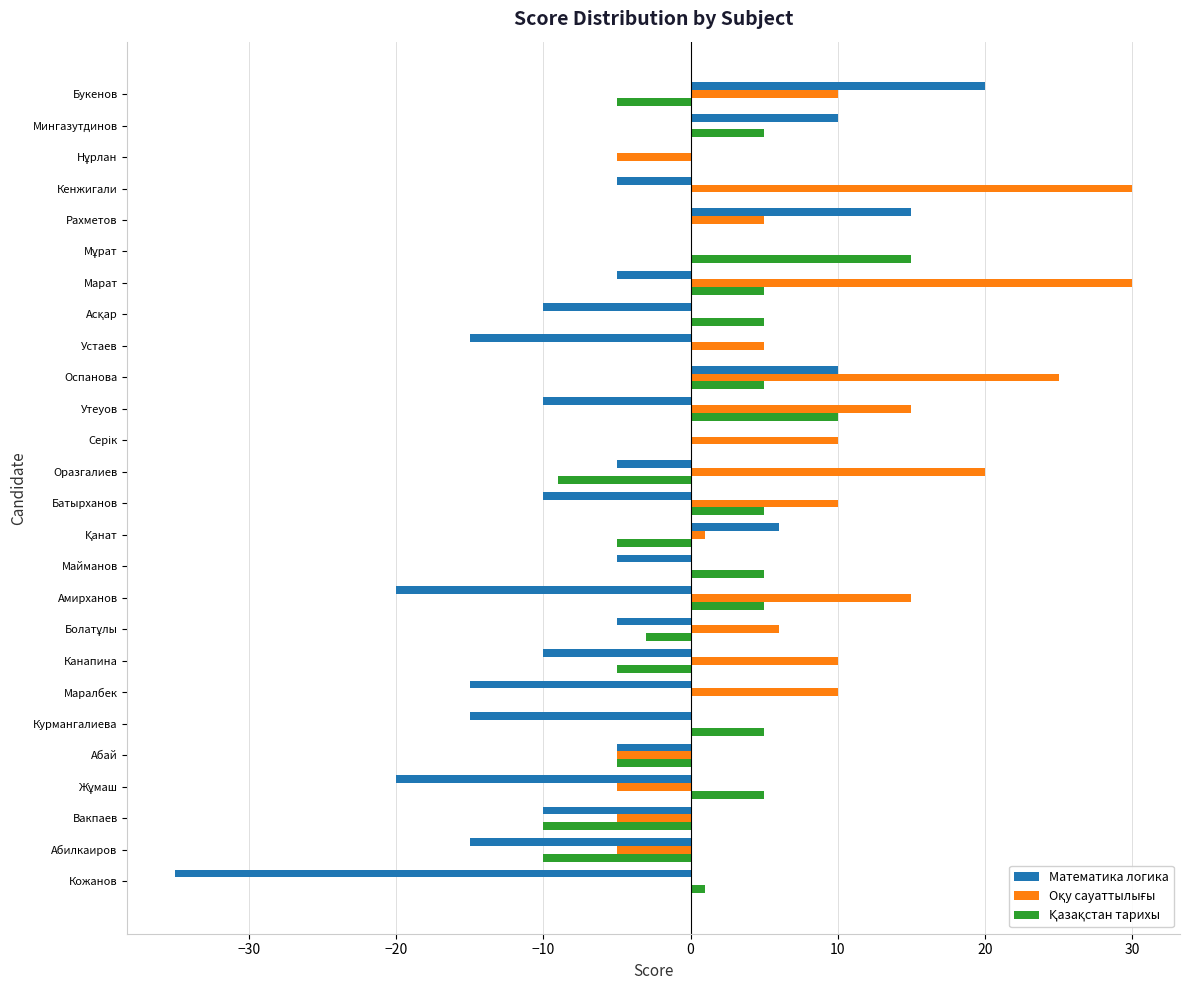

What is the maximum value shown in the chart?

30